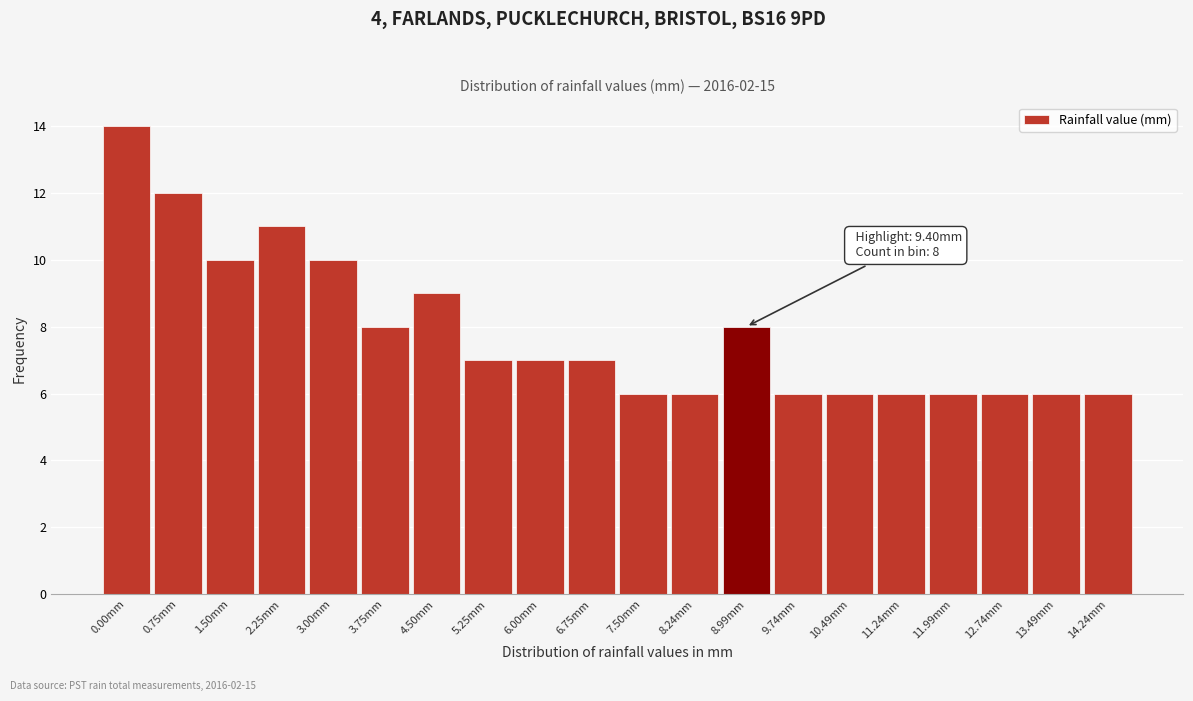

Reading left to right, extract all data points from this chart.

14	12	10	11	10	8	9	7	7	7	6	6	8	6	6	6	6	6	6	6